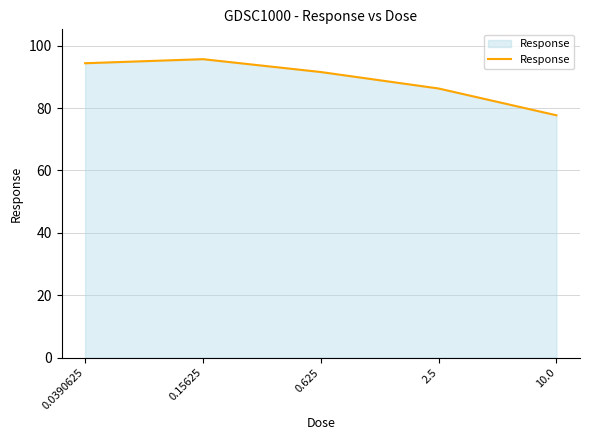

Where is the data nearest to the value 86?

2.5